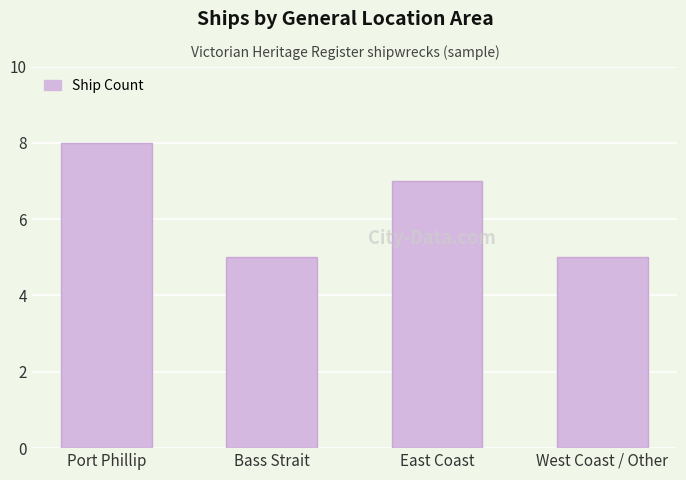

What is the approximate value at Bass Strait?

5